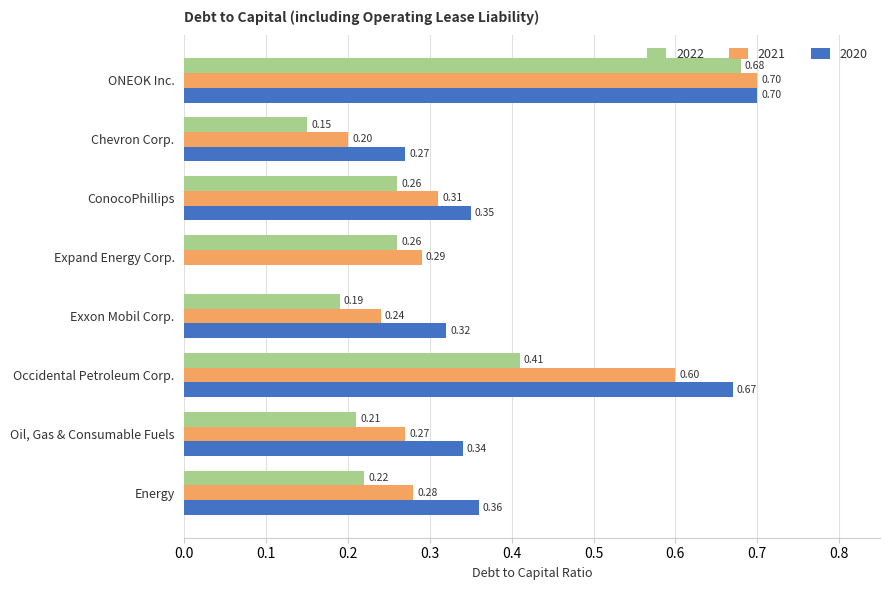

Count the number of categories in the chart.

8